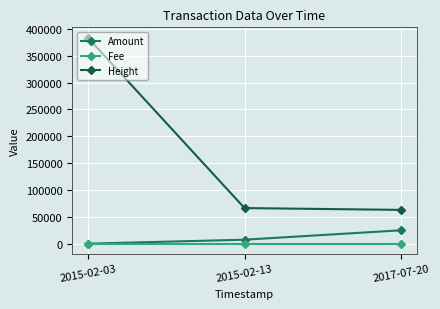

What is the label of the 3rd point from the left?

2017-07-20